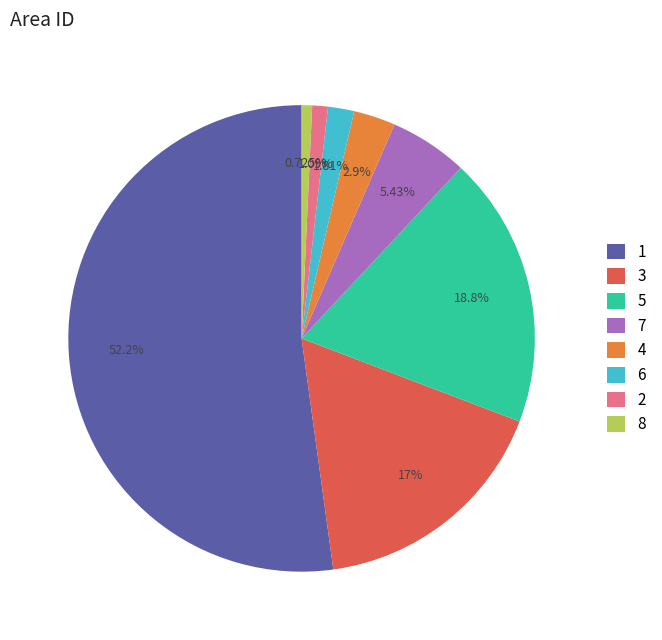

Which category has the biggest portion of the pie?

1